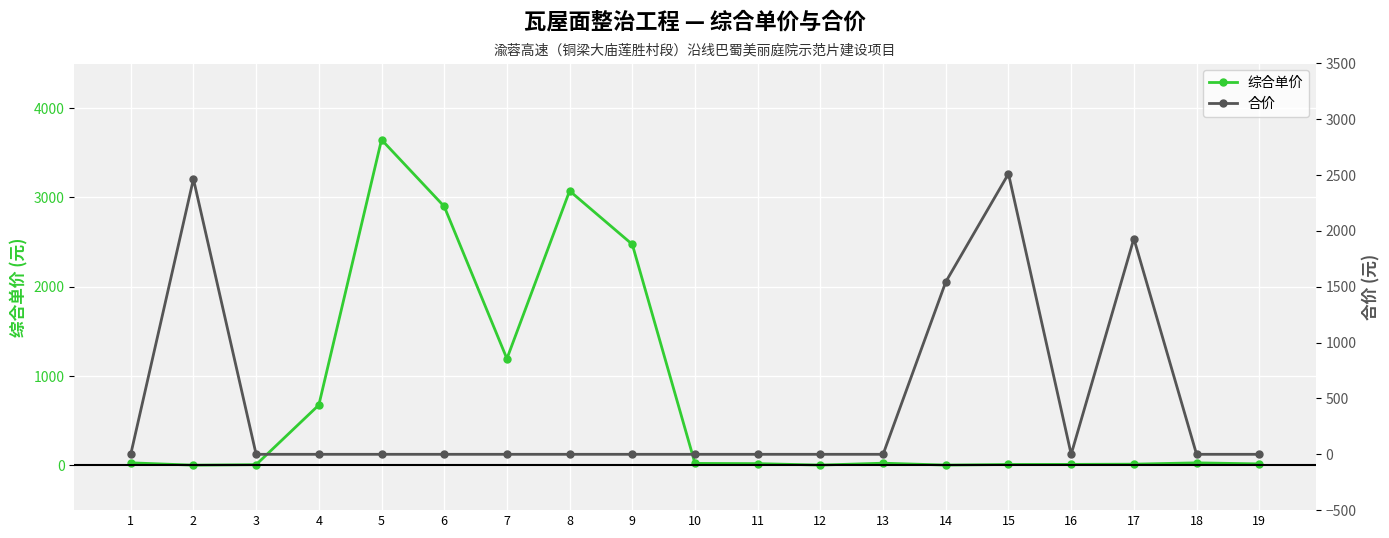

What is the sum of the 综合单价 values at 16 and 13?

37.8